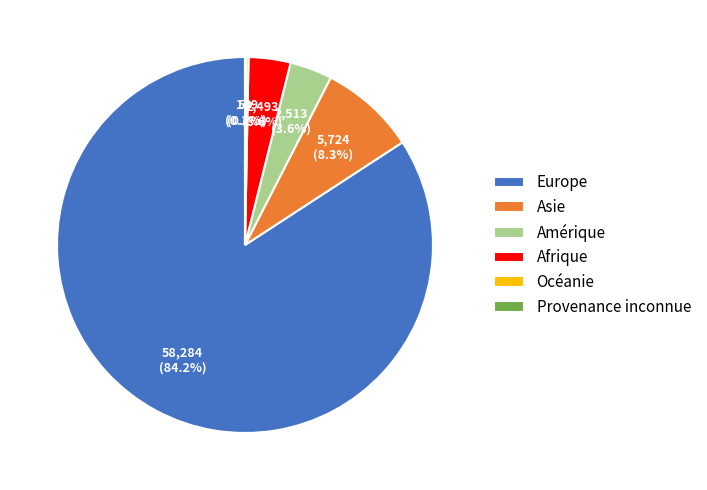

Which category accounts for the majority?

Europe